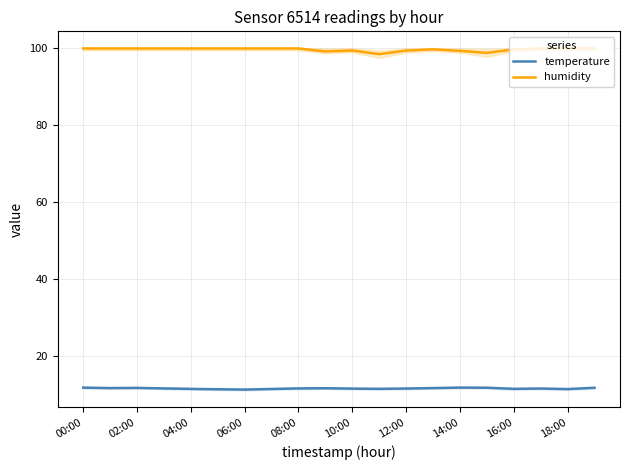

The humidity series shows 46.3 at 17. True or false?

False